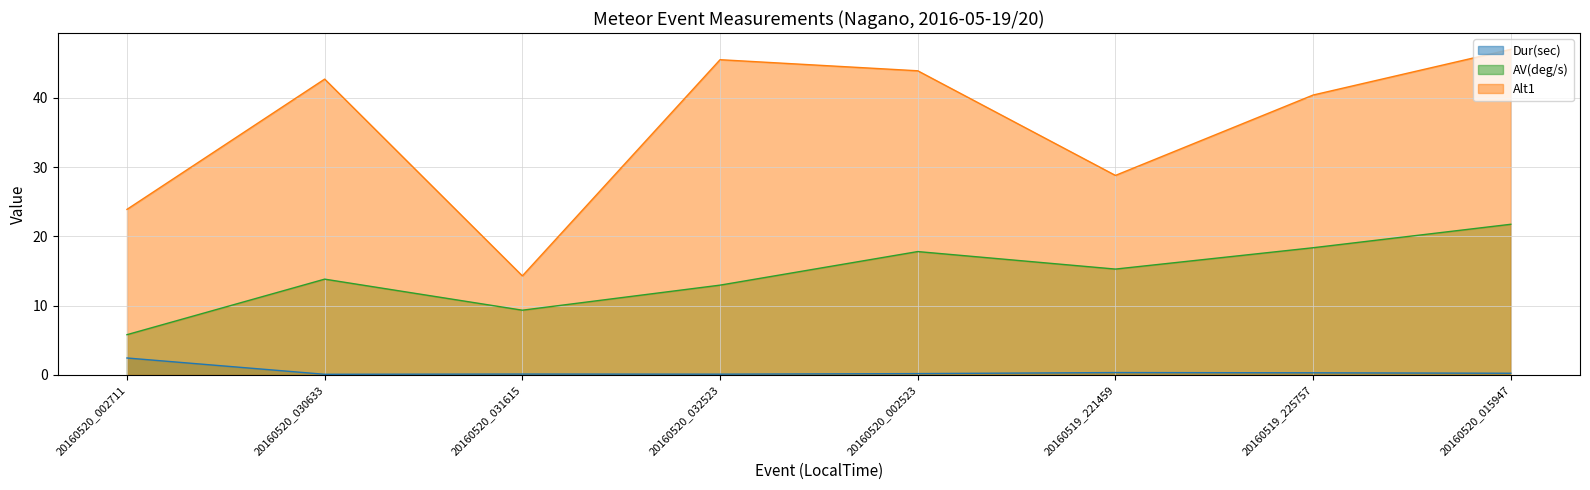

Rank the series at 20160519_225757 from highest to lowest value.

Alt1, AV(deg/s), Dur(sec)